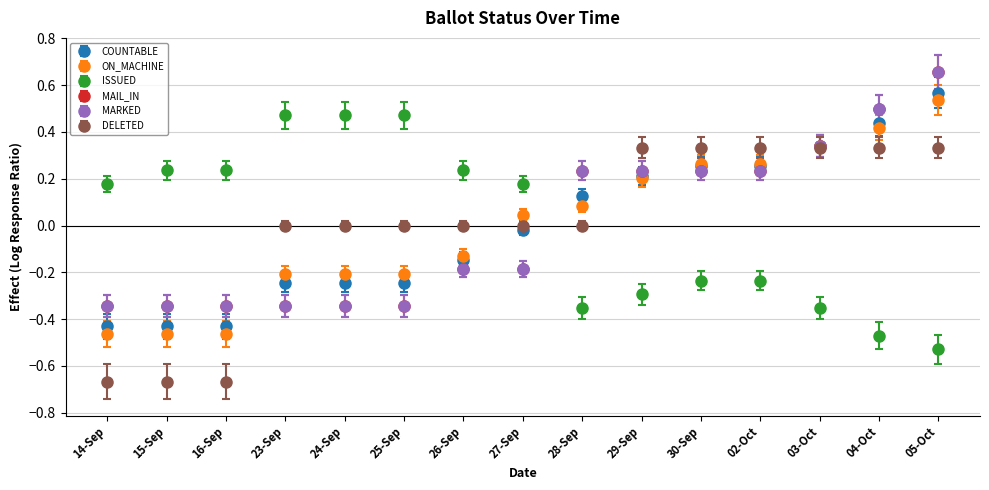

Does the chart have visible grid lines?

Yes